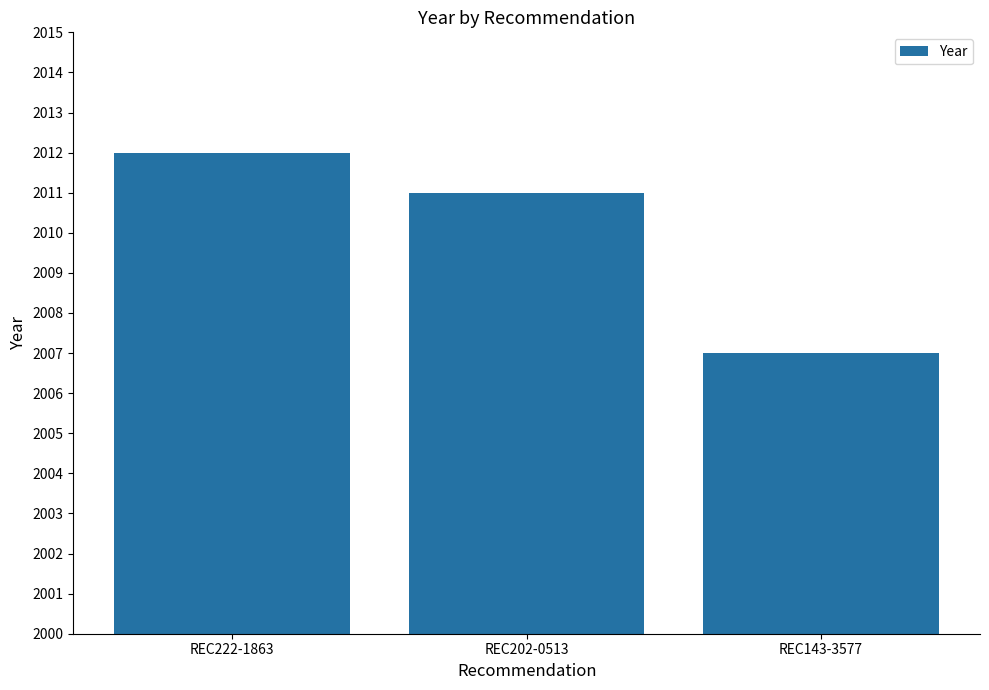

Approximately how many times larger is the value at REC222-1863 compared to REC143-3577?

1.0